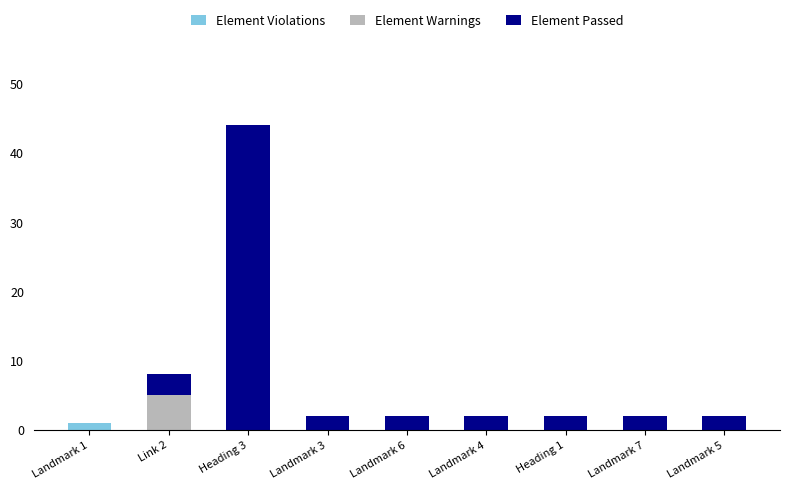

At which category is the sum across all series the highest?

Heading 3